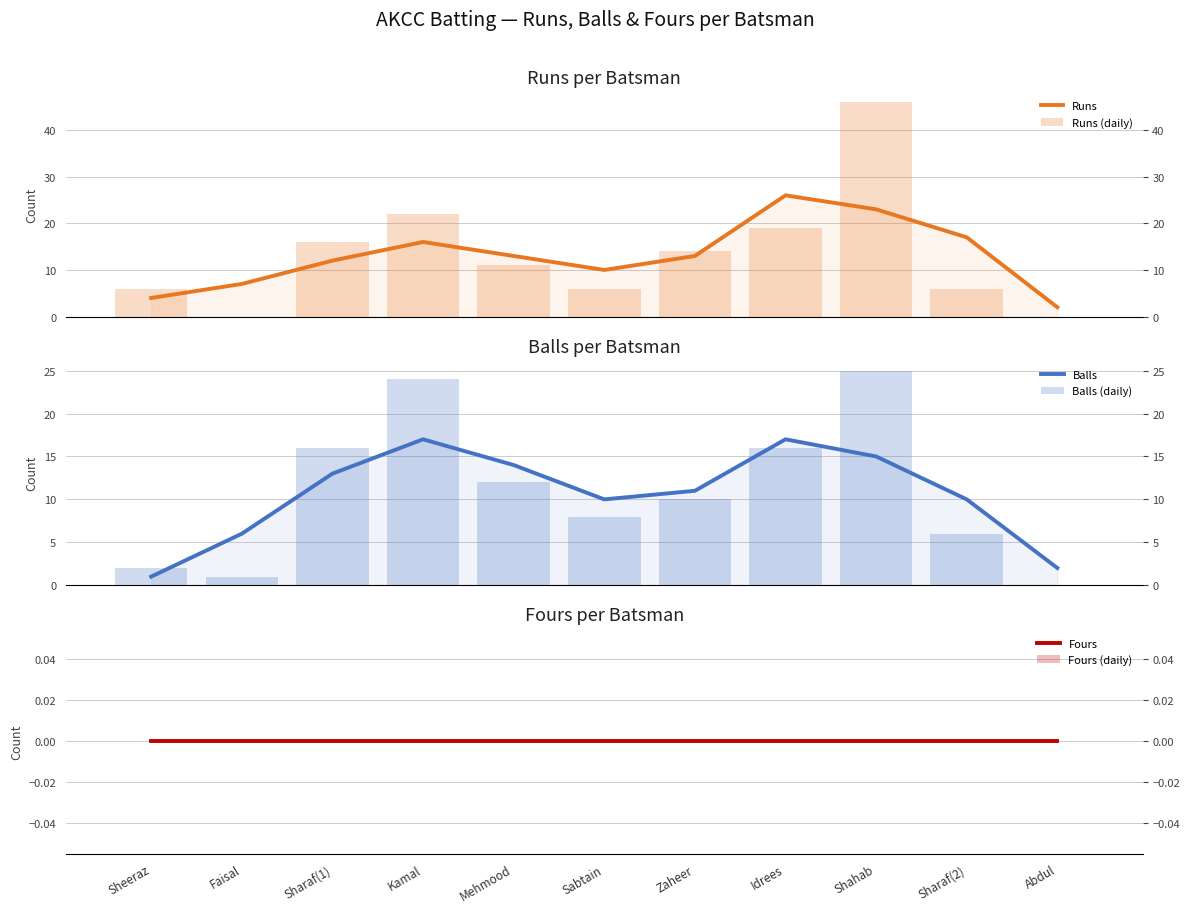

How many data points in Runs are above 13?

4